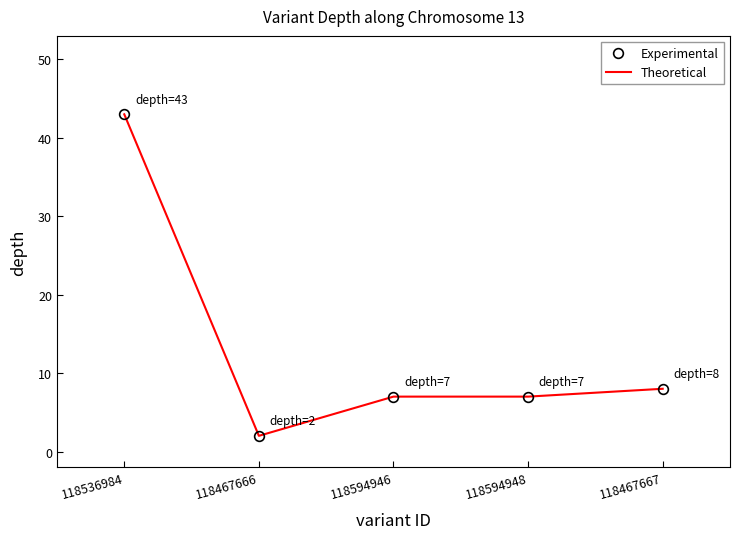

How many data points in Experimental are less than 7?

1